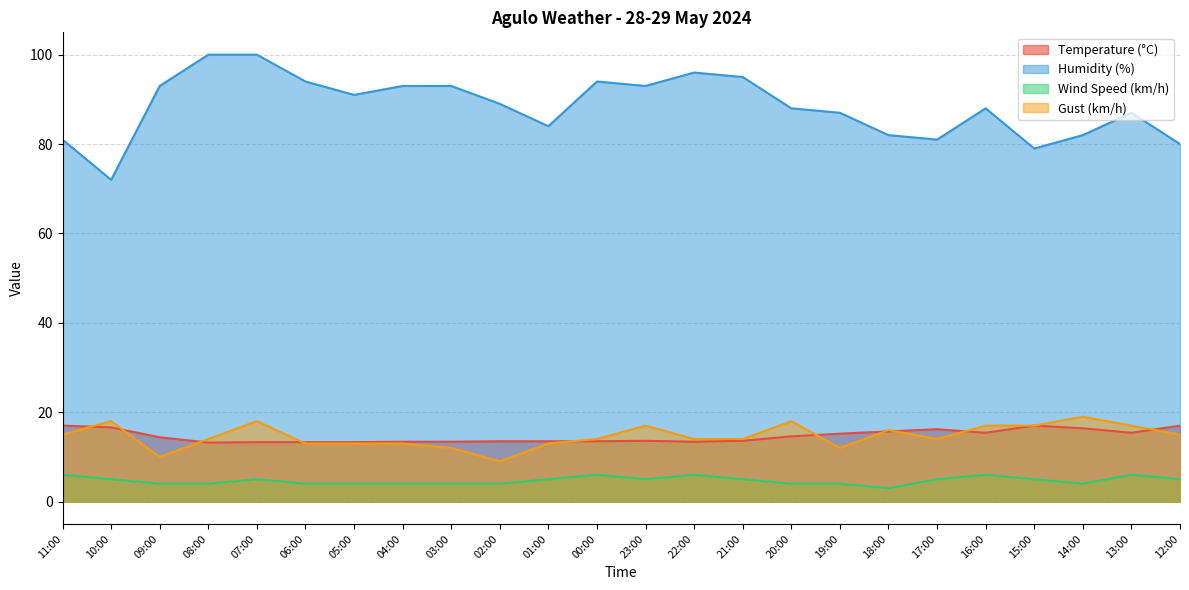

Reading left to right, transcribe all the data shown in this chart.

Temperature (°C): 11:00=17.0	10:00=16.6	09:00=14.4	08:00=13.2	07:00=13.3	06:00=13.3	05:00=13.3	04:00=13.4	03:00=13.4	02:00=13.5	01:00=13.5	00:00=13.5	23:00=13.6	22:00=13.4	21:00=13.6	20:00=14.6	19:00=15.2	18:00=15.7	17:00=16.2	16:00=15.4	15:00=17.0	14:00=16.4	13:00=15.4	12:00=17.0
Humidity (%): 11:00=81.0	10:00=72.0	09:00=93.0	08:00=100.0	07:00=100.0	06:00=94.0	05:00=91.0	04:00=93.0	03:00=93.0	02:00=89.0	01:00=84.0	00:00=94.0	23:00=93.0	22:00=96.0	21:00=95.0	20:00=88.0	19:00=87.0	18:00=82.0	17:00=81.0	16:00=88.0	15:00=79.0	14:00=82.0	13:00=87.0	12:00=80.0
Wind Speed (km/h): 11:00=6.0	10:00=5.0	09:00=4.0	08:00=4.0	07:00=5.0	06:00=4.0	05:00=4.0	04:00=4.0	03:00=4.0	02:00=4.0	01:00=5.0	00:00=6.0	23:00=5.0	22:00=6.0	21:00=5.0	20:00=4.0	19:00=4.0	18:00=3.0	17:00=5.0	16:00=6.0	15:00=5.0	14:00=4.0	13:00=6.0	12:00=5.0
Gust (km/h): 11:00=15.0	10:00=18.0	09:00=10.0	08:00=14.0	07:00=18.0	06:00=13.0	05:00=13.0	04:00=13.0	03:00=12.0	02:00=9.0	01:00=13.0	00:00=14.0	23:00=17.0	22:00=14.0	21:00=14.0	20:00=18.0	19:00=12.0	18:00=16.0	17:00=14.0	16:00=17.0	15:00=17.0	14:00=19.0	13:00=17.0	12:00=15.0